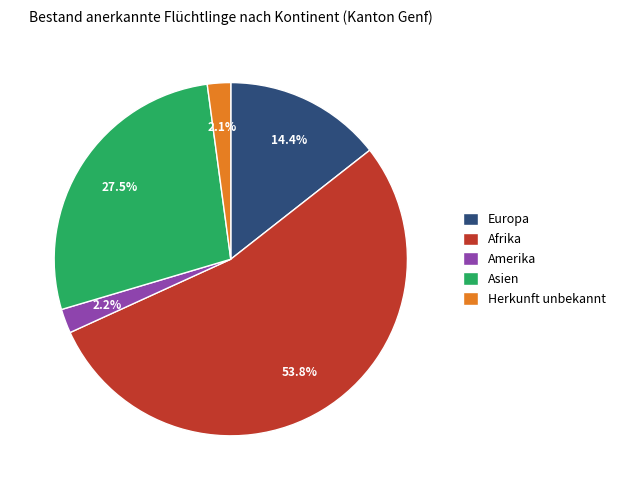

Which slice is the largest?

Afrika